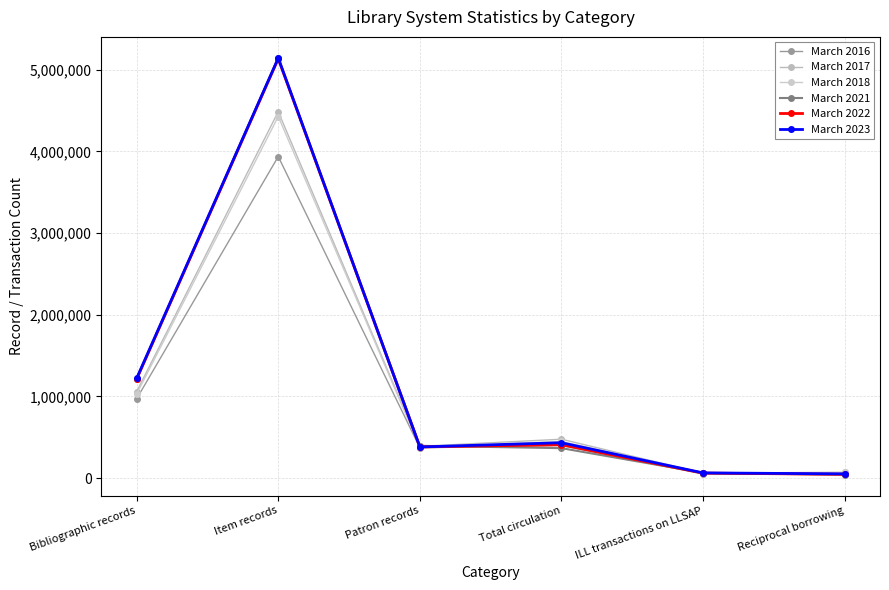

The March 2021 series shows 1690348 at Bibliographic records. True or false?

False